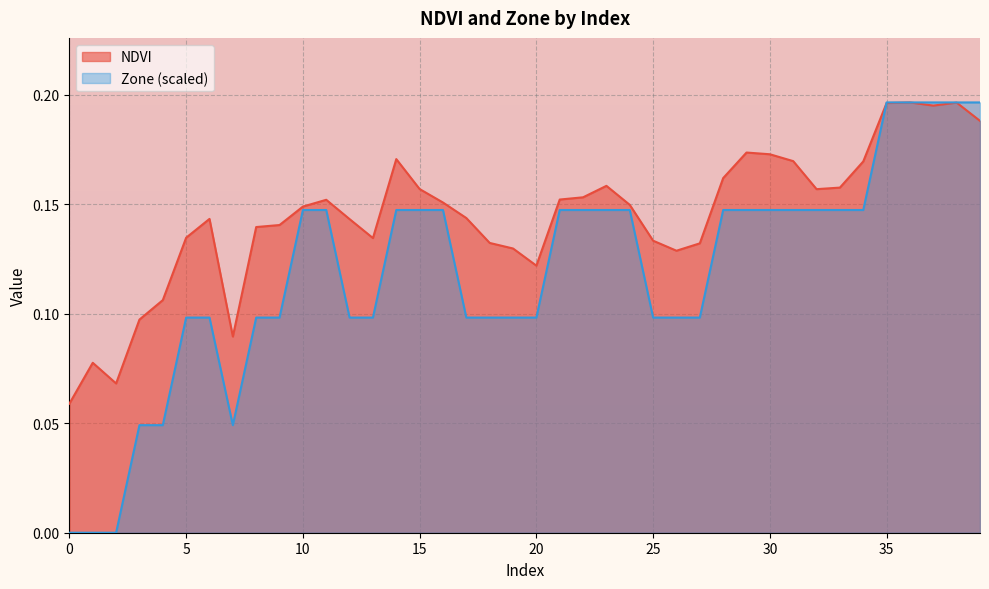

Between which two adjacent categories do Zone and NDVI first intersect?

34 and 35